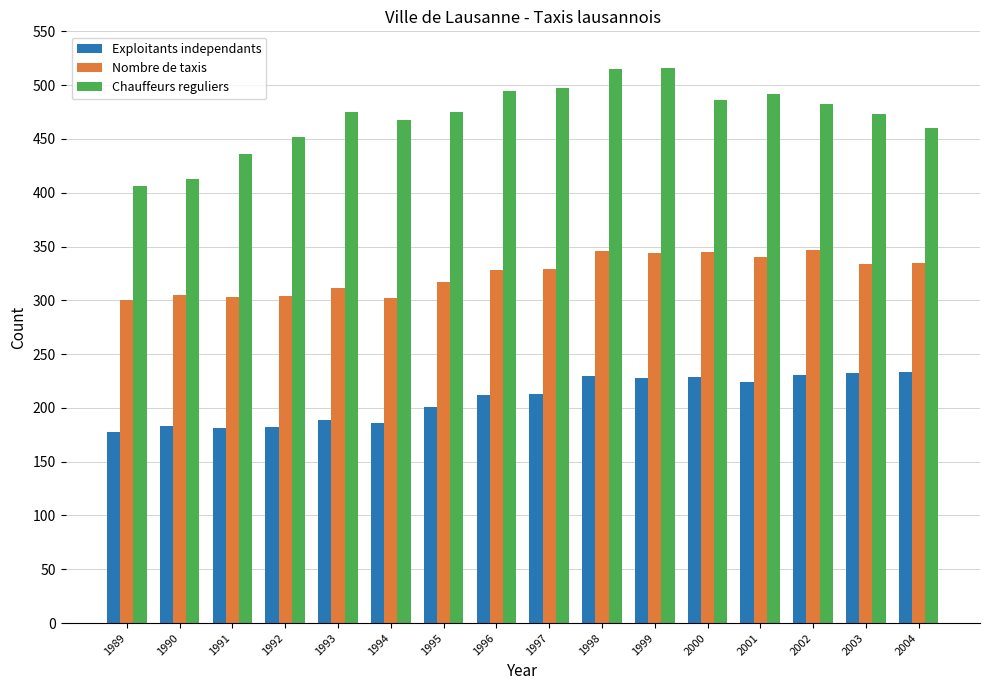

Rank the series by their maximum value, from lowest to highest.

Exploitants independants, Nombre de taxis, Chauffeurs reguliers